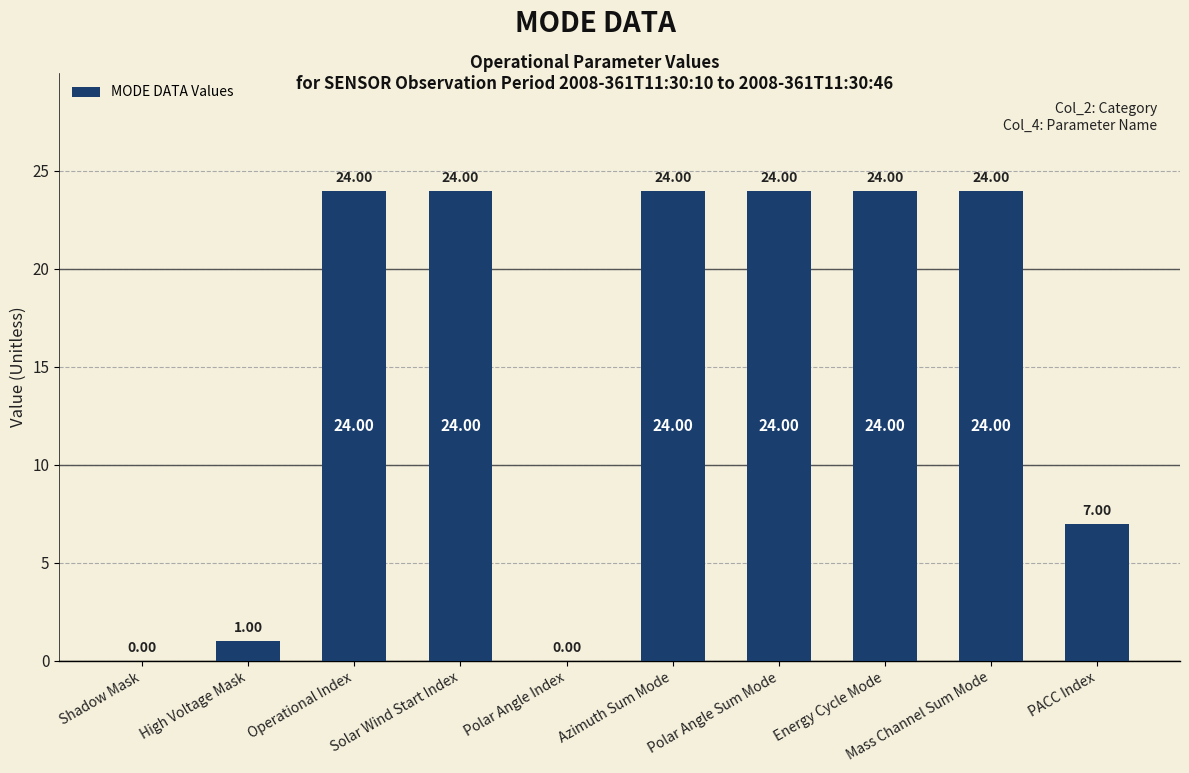

Reading left to right, transcribe all the data shown in this chart.

0	1	24	24	0	24	24	24	24	7